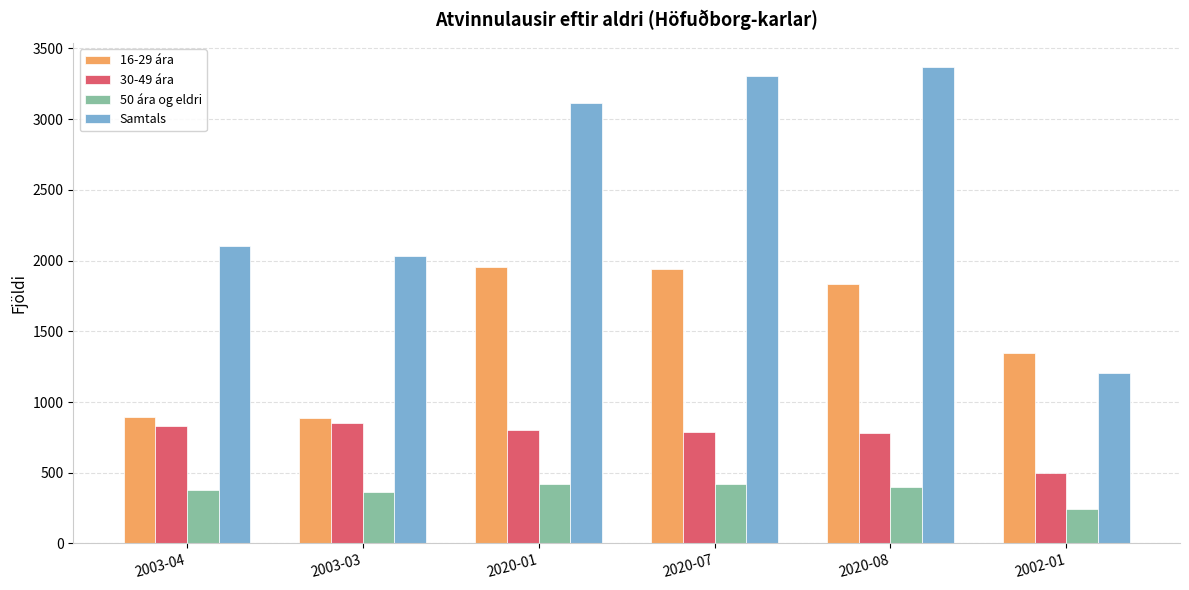

Is the value of 50 ára og eldri at 2002-01 greater than the value of Samtals at 2003-03?

No